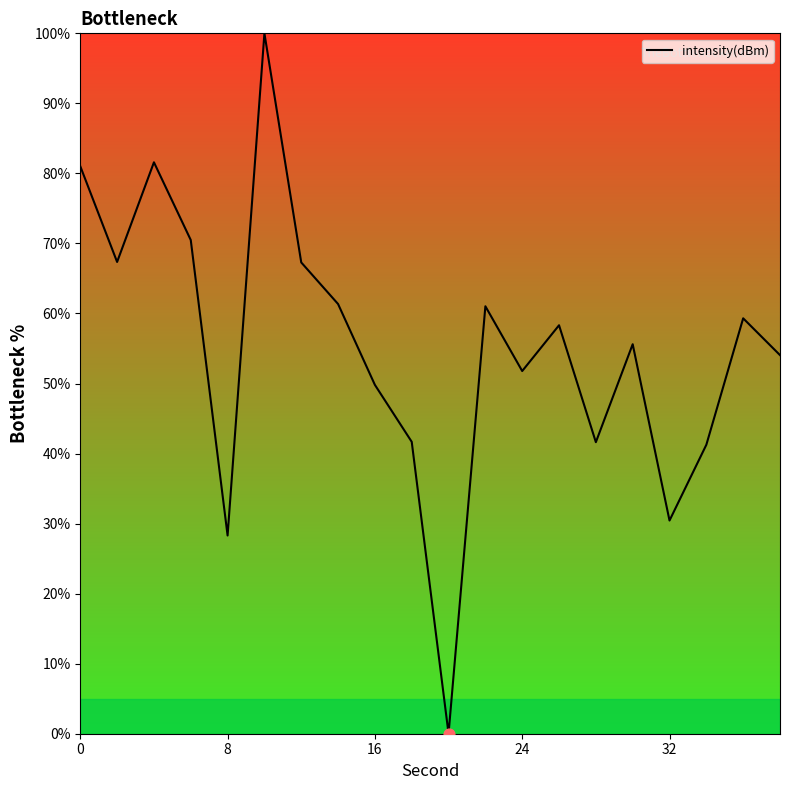

What is the greatest value displayed?

100.0